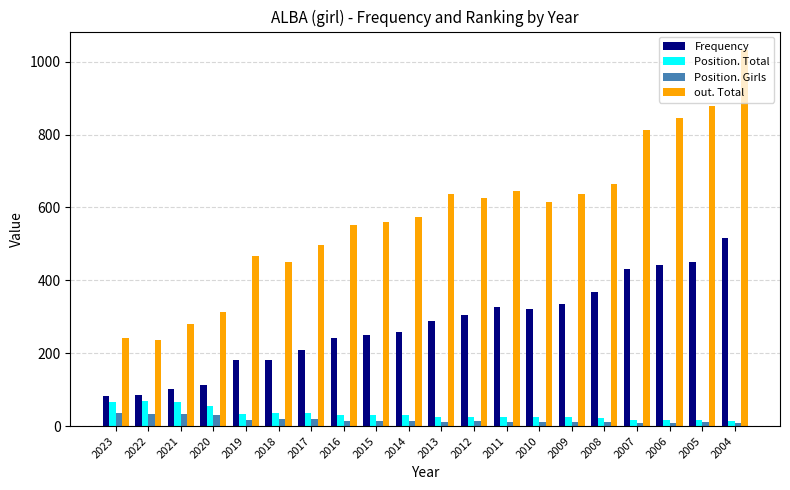

Which series has the largest total across all categories?

out. Total